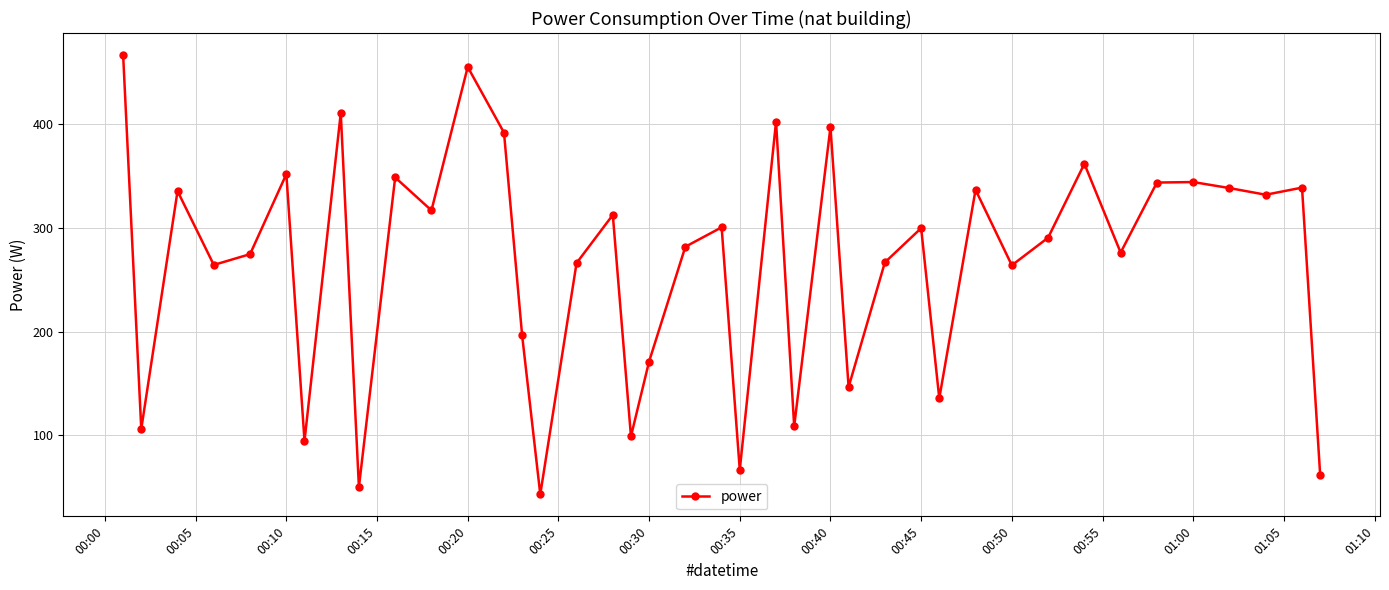

True or false: there are more than 2 points higher than both neighbors.

True